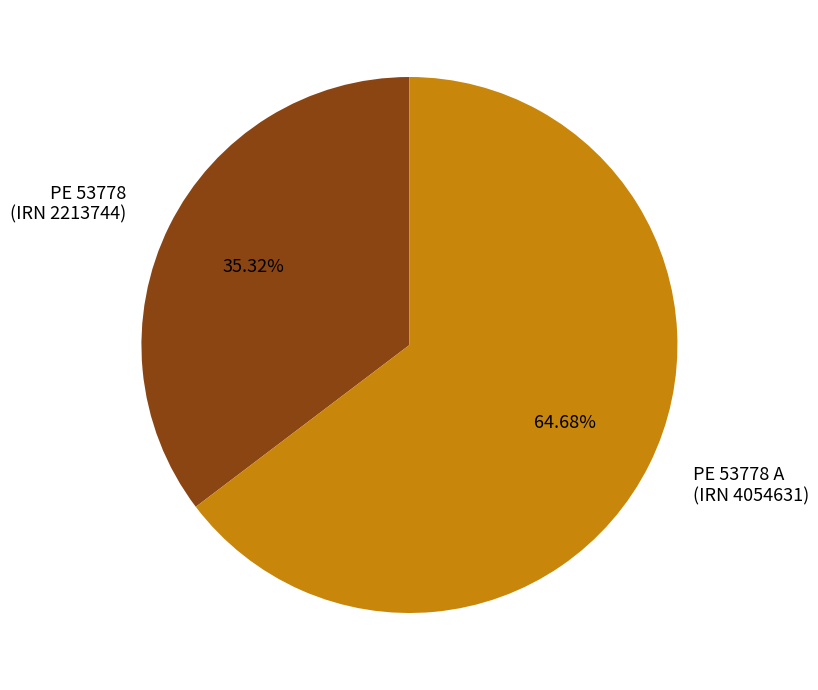

Is there a majority slice in this chart?

Yes